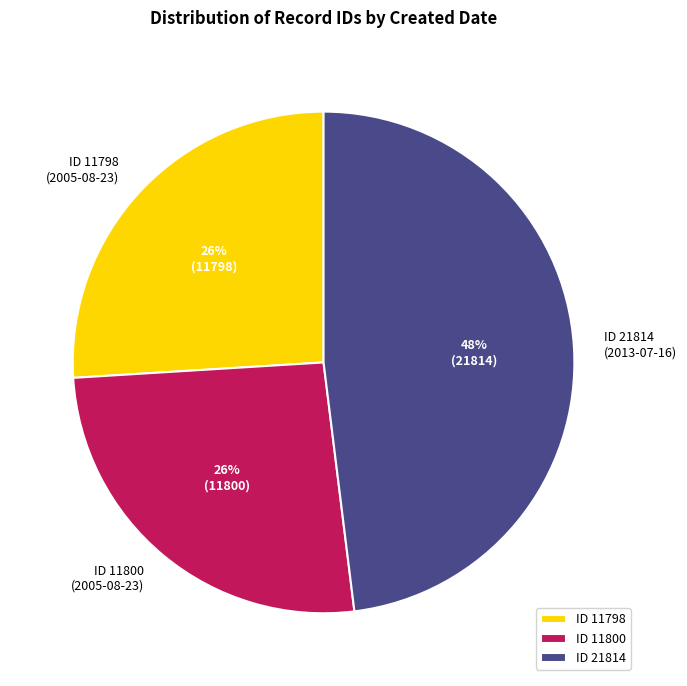

To the nearest percent, what is the difference between the largest and smallest slice percentages?

22%